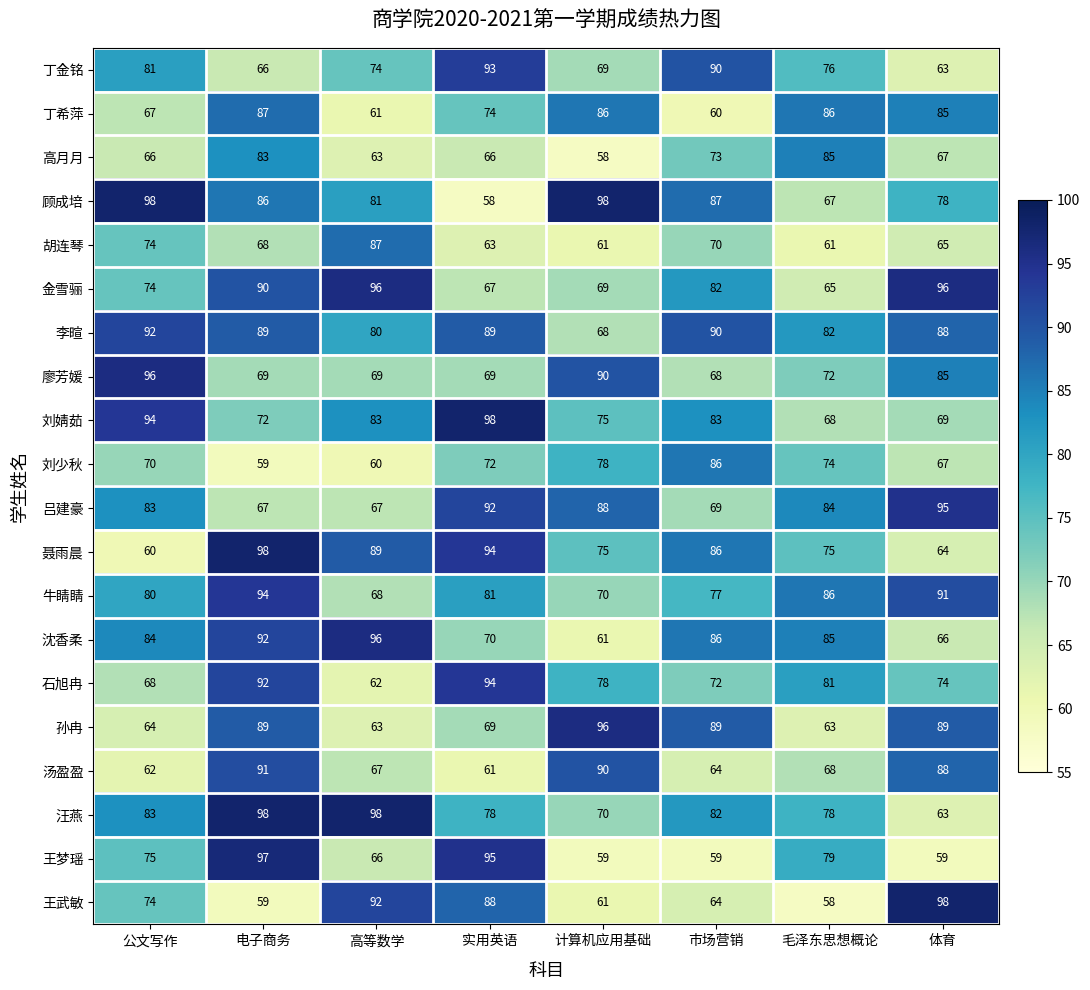

Which series changed the most between 公文写作 and 实用英语?

顾成培